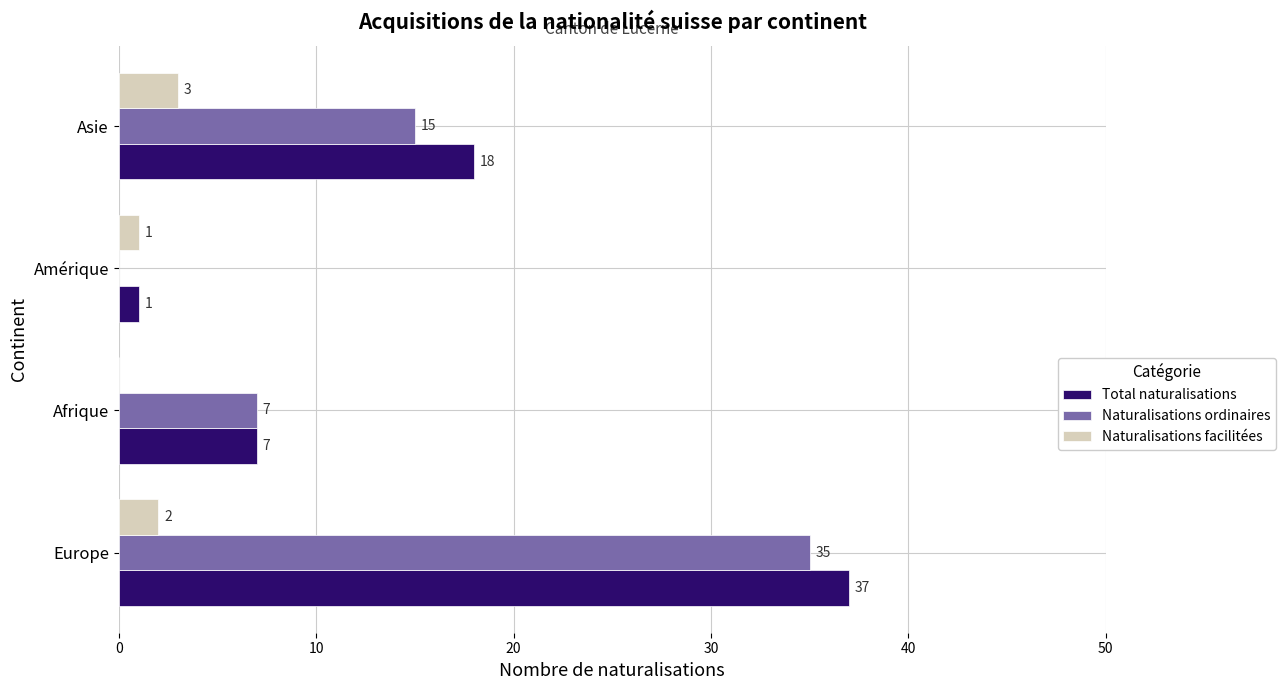

What is the total value across all series at Europe?

74